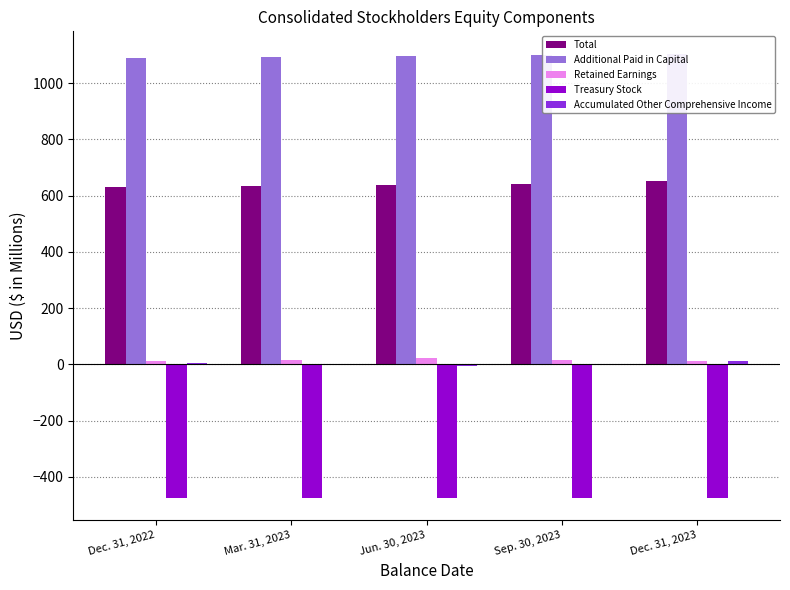

What is the value of the Retained Earnings bar at the 3rd from the left?

22.4